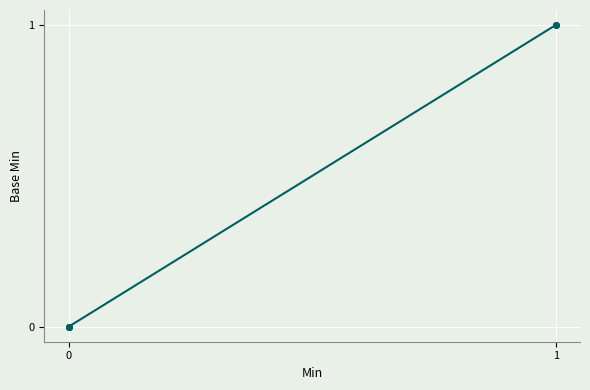

True or false: the data has more than 2 interior local peaks.

False